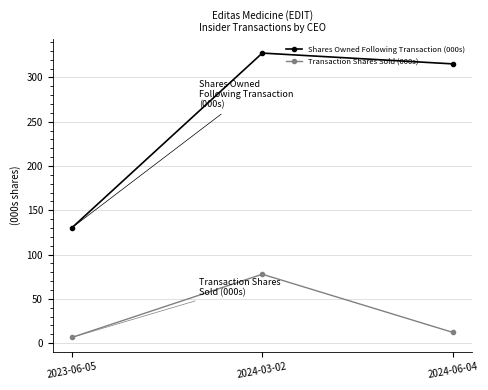

Is the value of Transaction Shares Sold (000s) at 2024-06-04 greater than the value of Shares Owned Following Transaction (000s) at 2024-03-02?

No